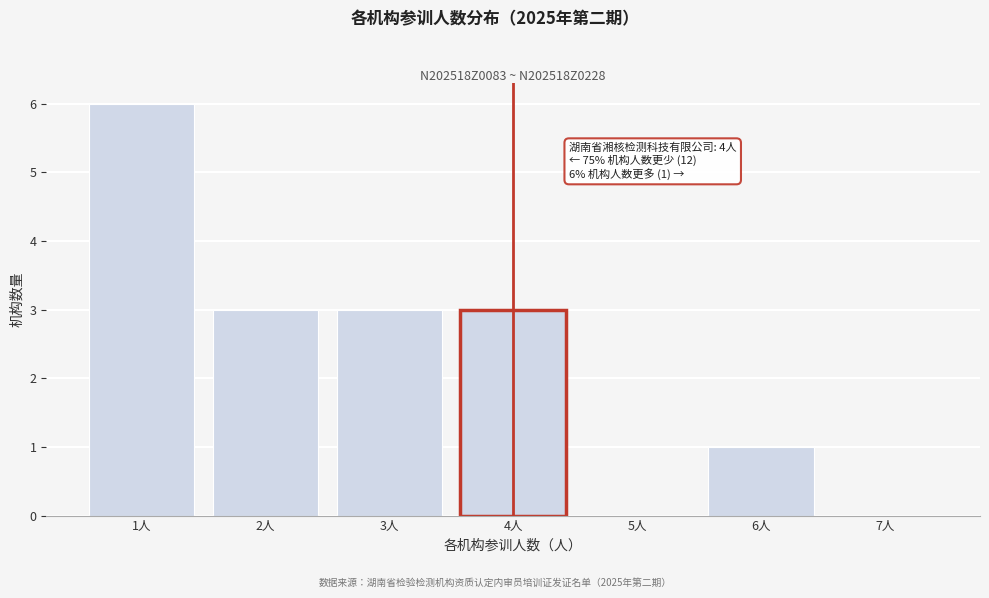

Over which range of the x-axis is the bar tallest?

0.5 to 1.5